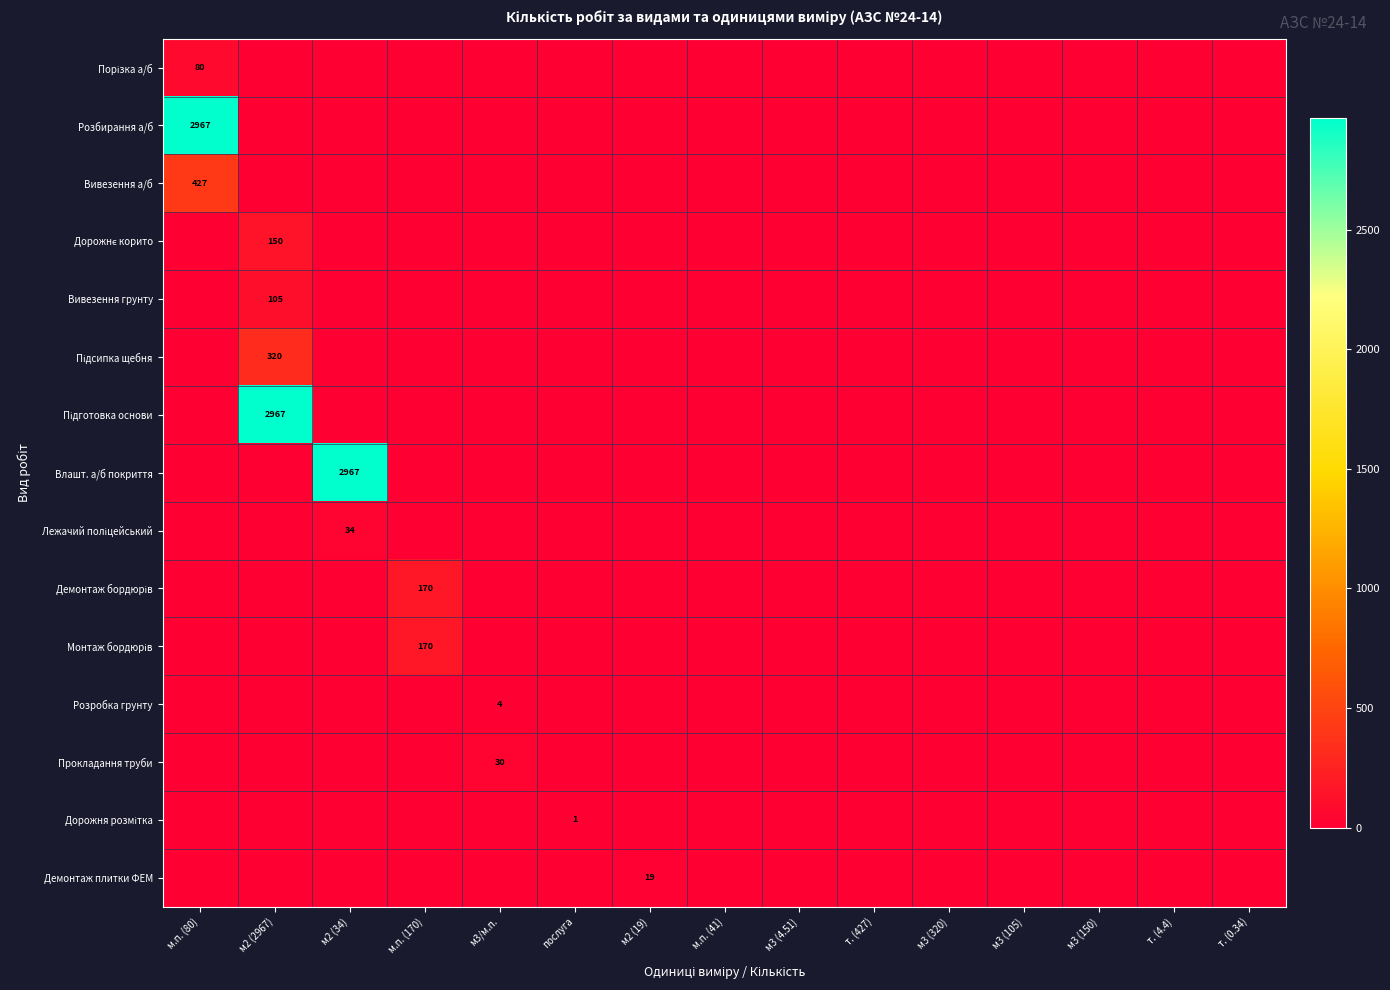

Which series has the widest spread of values?

Розбирання а/б